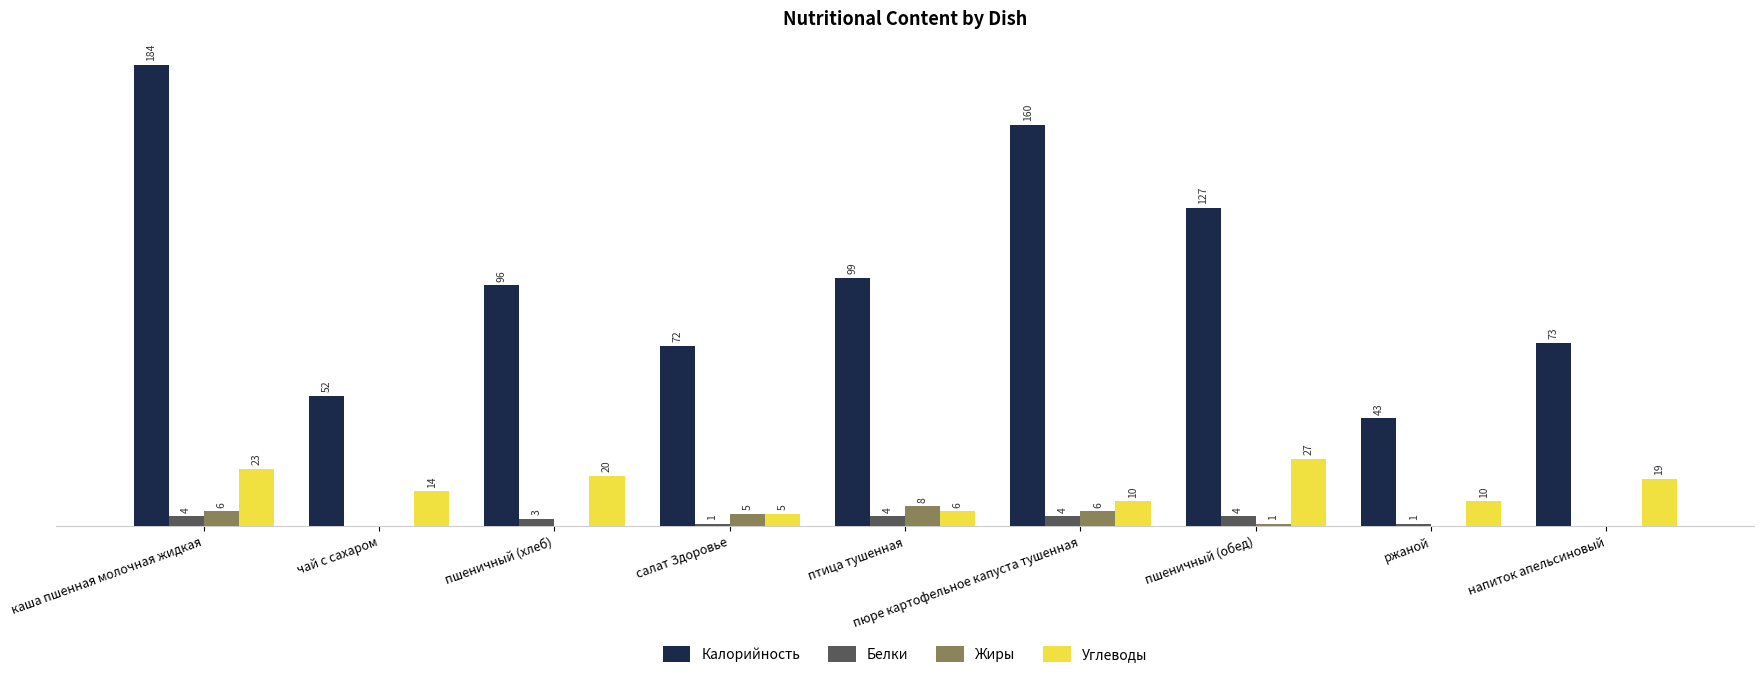

At which label is Жиры closest to 4?

салат Здоровье